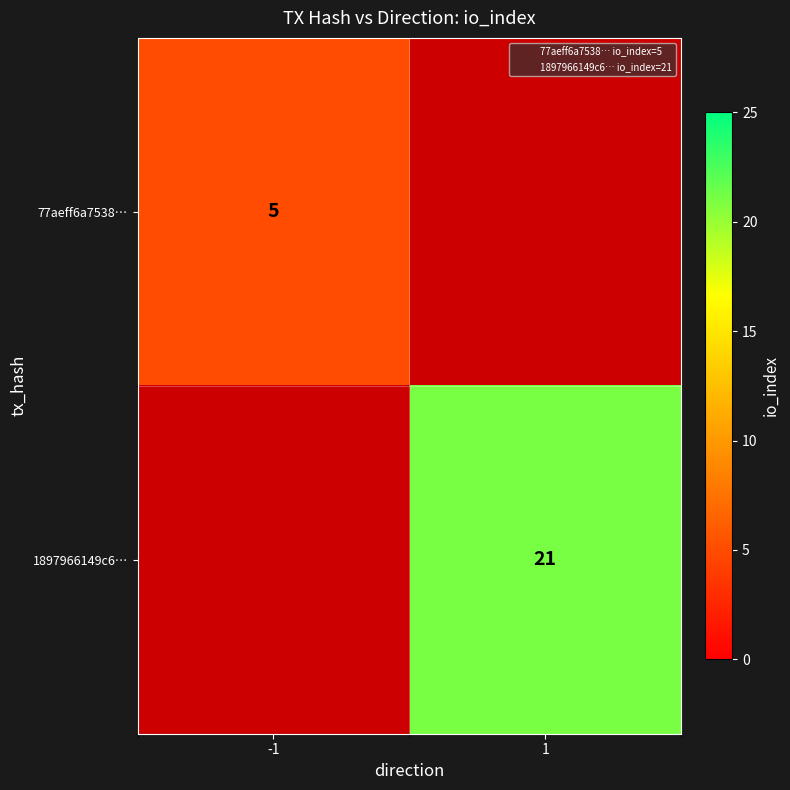

At 1, list the series in order from smallest to largest.

77aeff6a7538…, 1897966149c6…